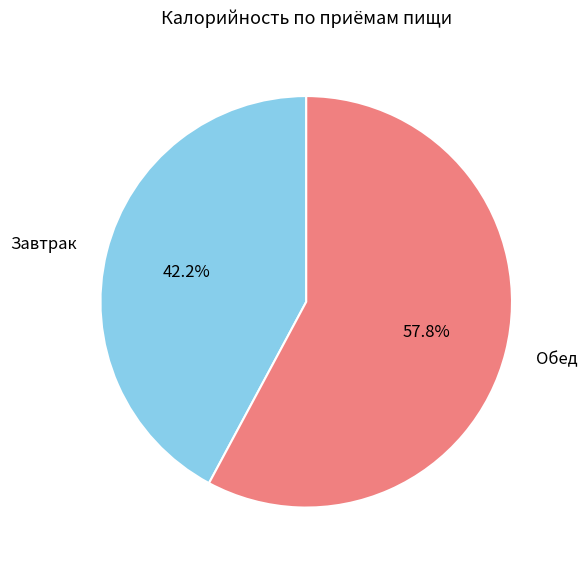

Approximately how many times larger is the value at Завтрак compared to Обед?

0.7